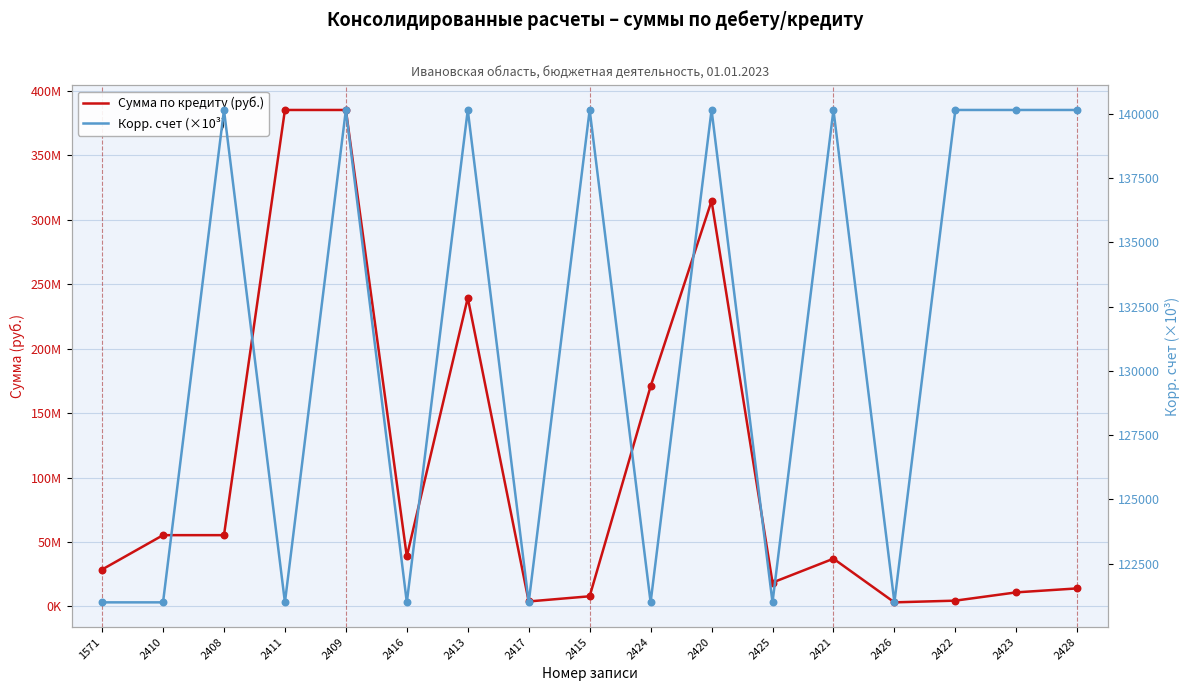

What are all the series names shown in the legend?

Сумма по кредиту (руб.), Корр. счет (×10³)